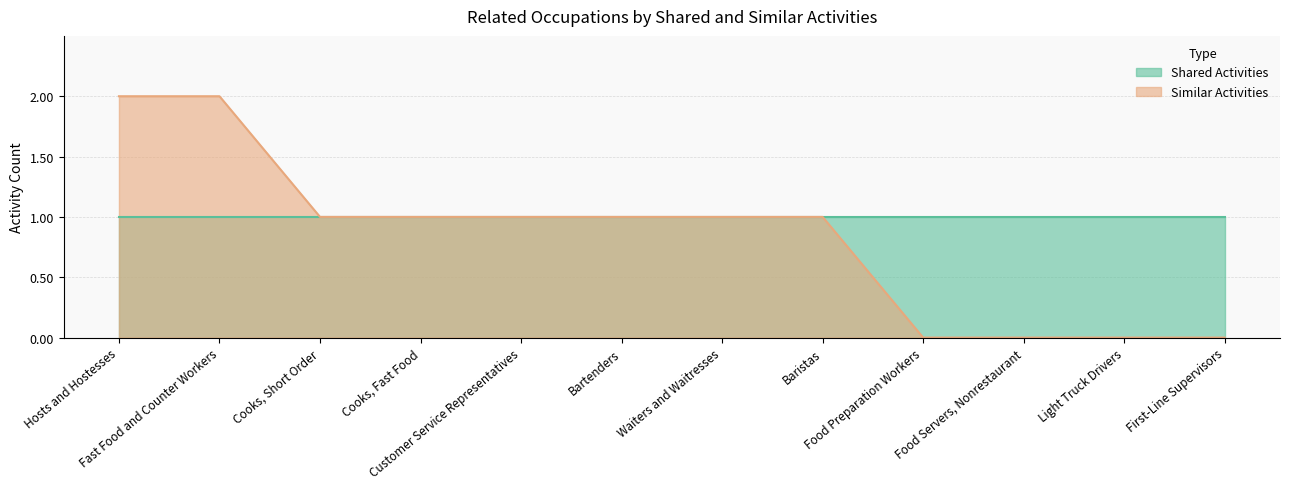

Which has a higher value, First-Line Supervisors or Bartenders?

Bartenders